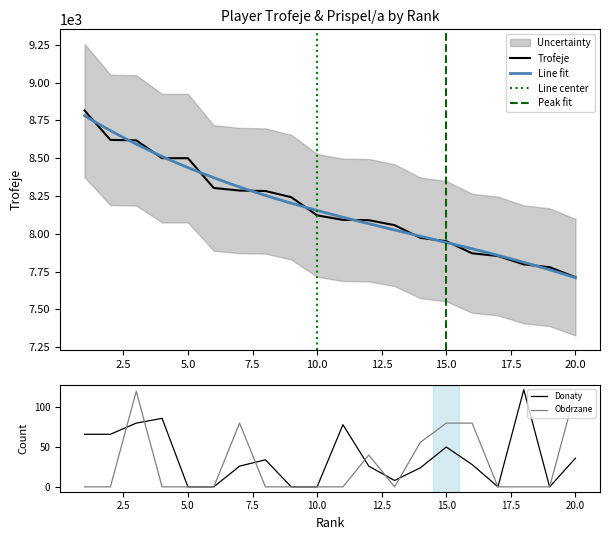

After their last crossing, which series has the higher values: Obdrzane or Donaty?

Obdrzane